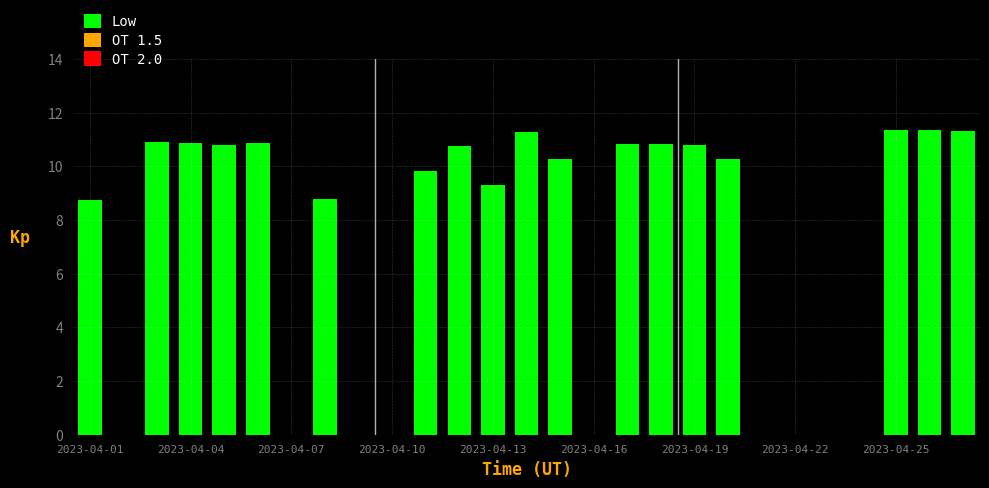

How many data points does each series have?

27